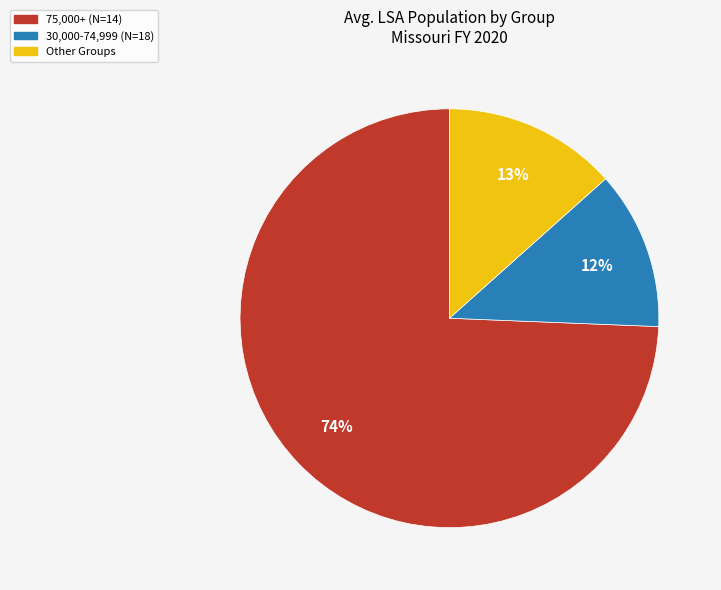

Do 75,000+ (N=14) and Other Groups together represent more than half of the pie?

Yes